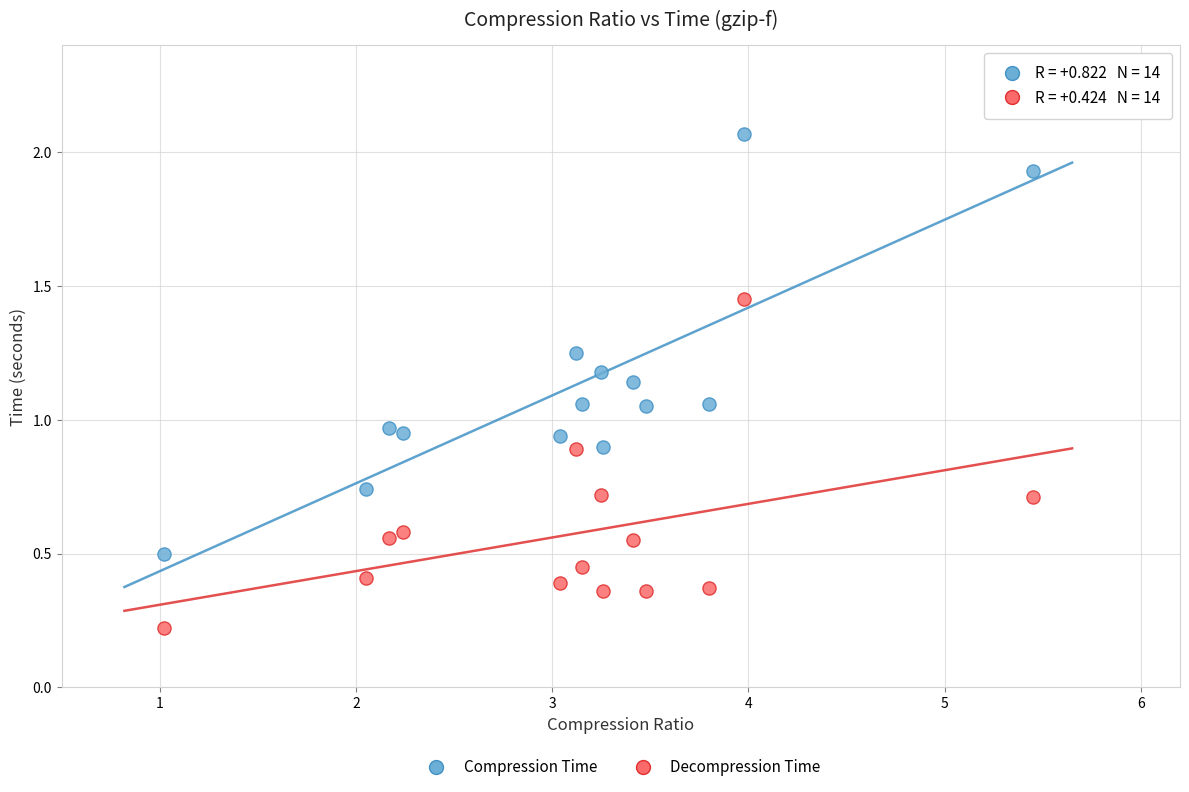

Which series reaches the minimum Y coordinate?

Decompression Time